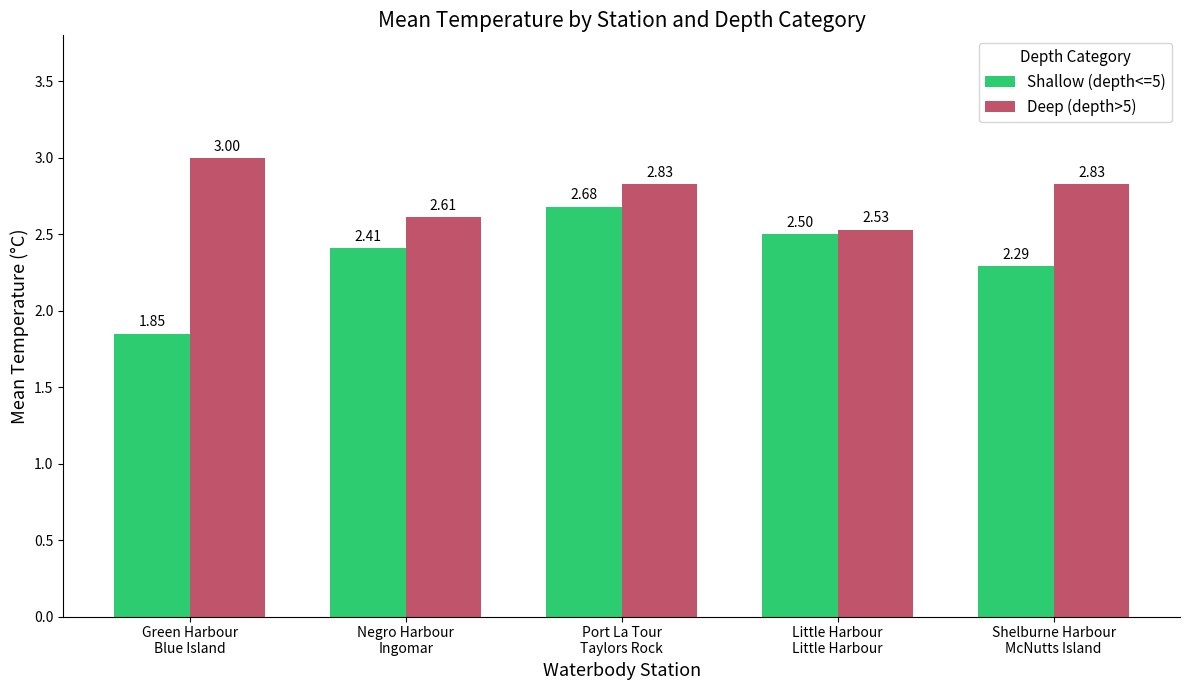

What is the maximum value for Deep (depth>5)?

3.0